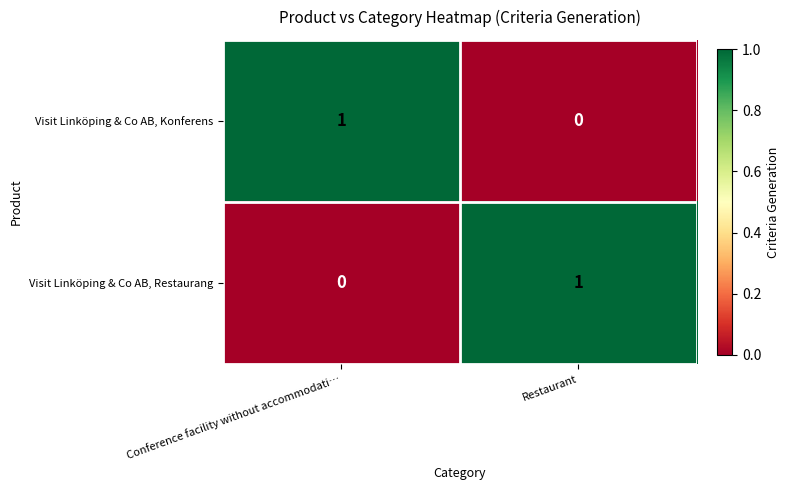

Is the value of Visit Linköping & Co AB, Konferens at Conference facility without accommodati… greater than the value of Visit Linköping & Co AB, Restaurang at Conference facility without accommodati…?

Yes